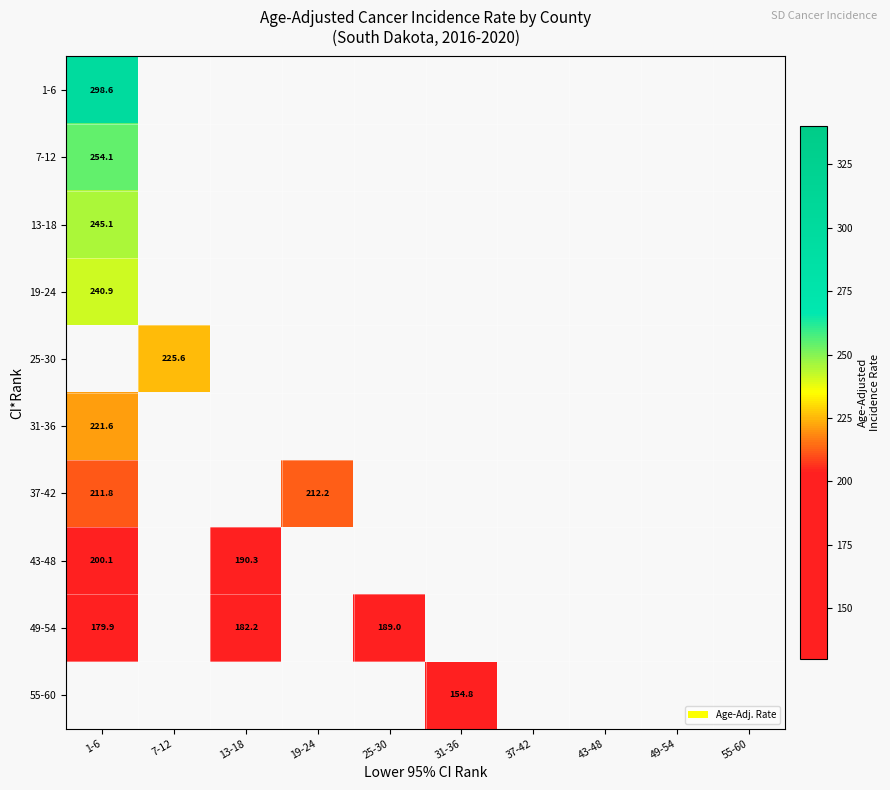

At how many categories does at least one series exceed 242?

1